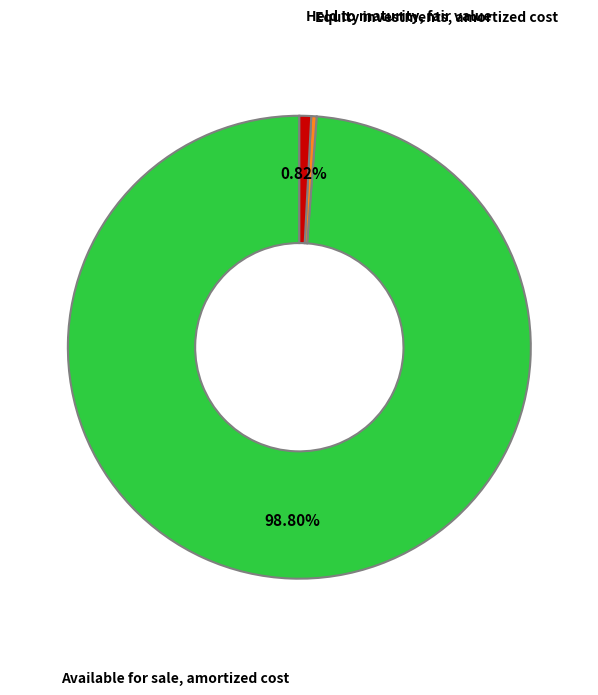

What is the largest slice in the pie chart?

Available for sale, amortized cost